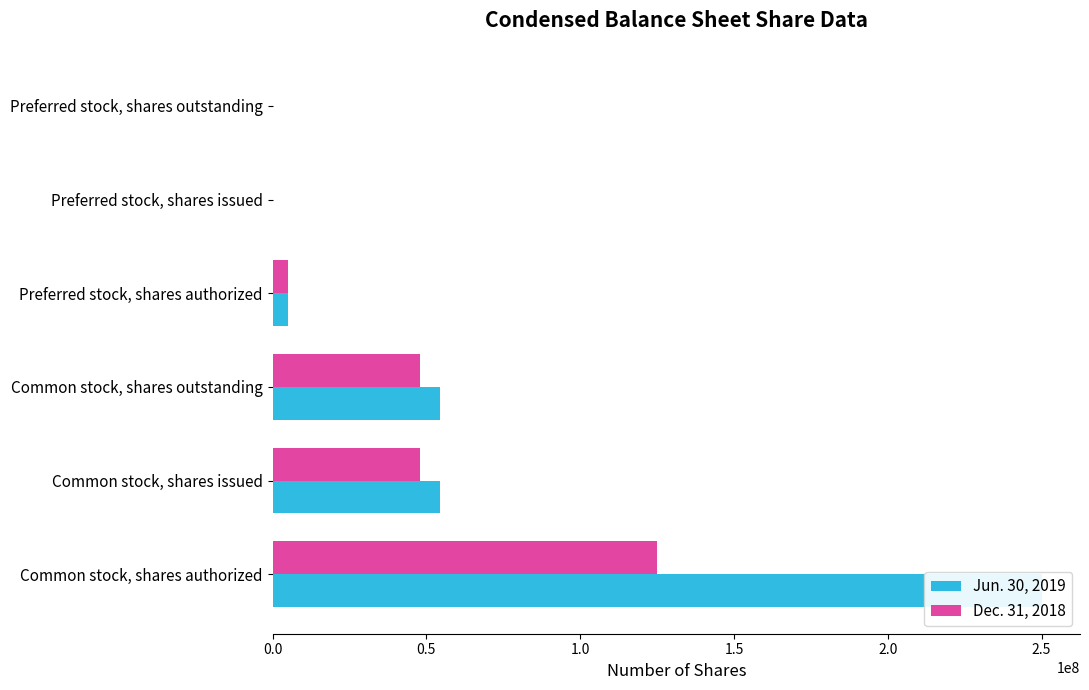

Between Preferred stock, shares authorized and Preferred stock, shares outstanding, which series saw the biggest shift?

Jun. 30, 2019